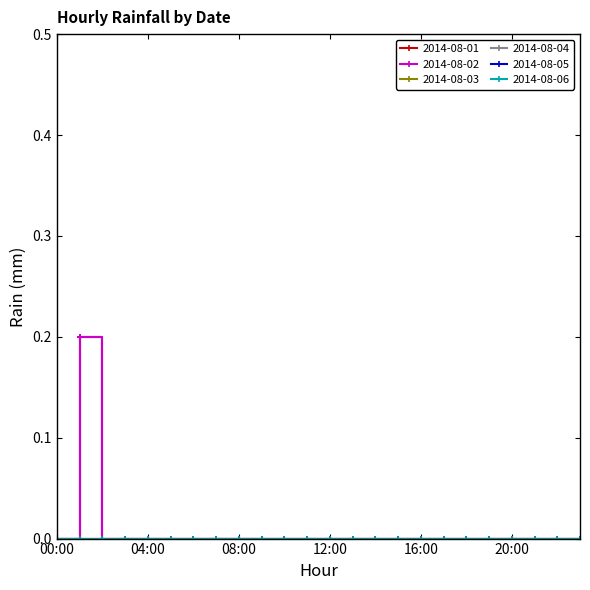

Is this an area chart (filled region under the line)?

No